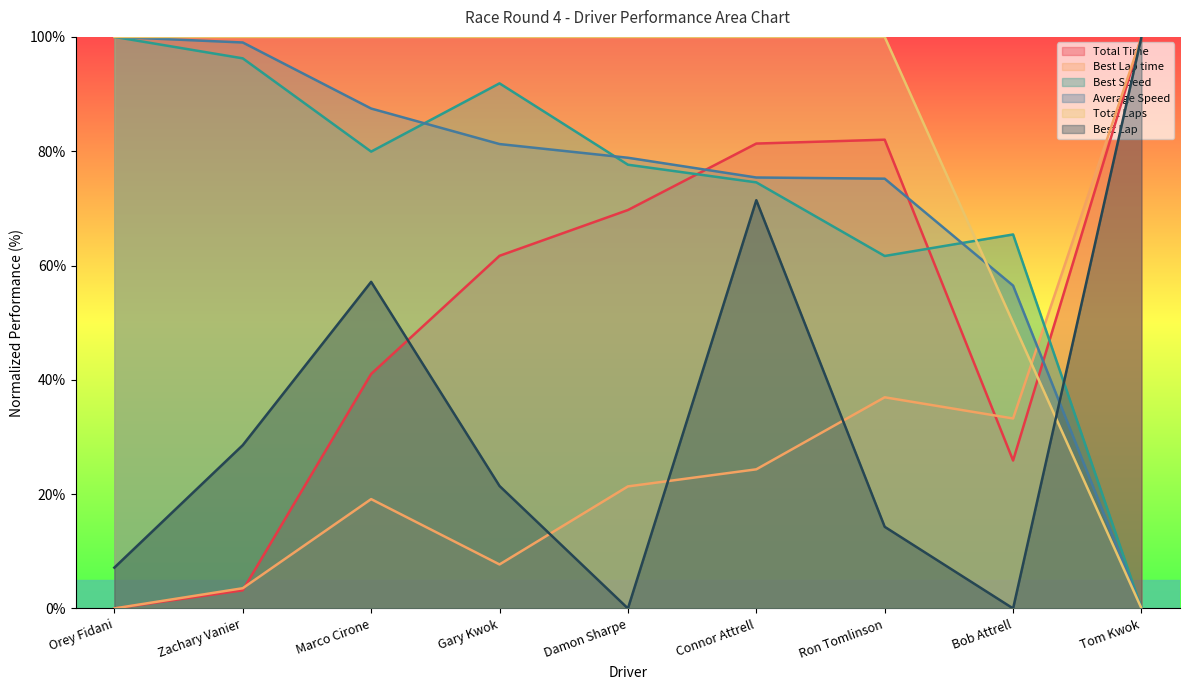

What are all the series names shown in the legend?

Total Time, Best Lap time, Best Speed, Average Speed, Total Laps, Best Lap